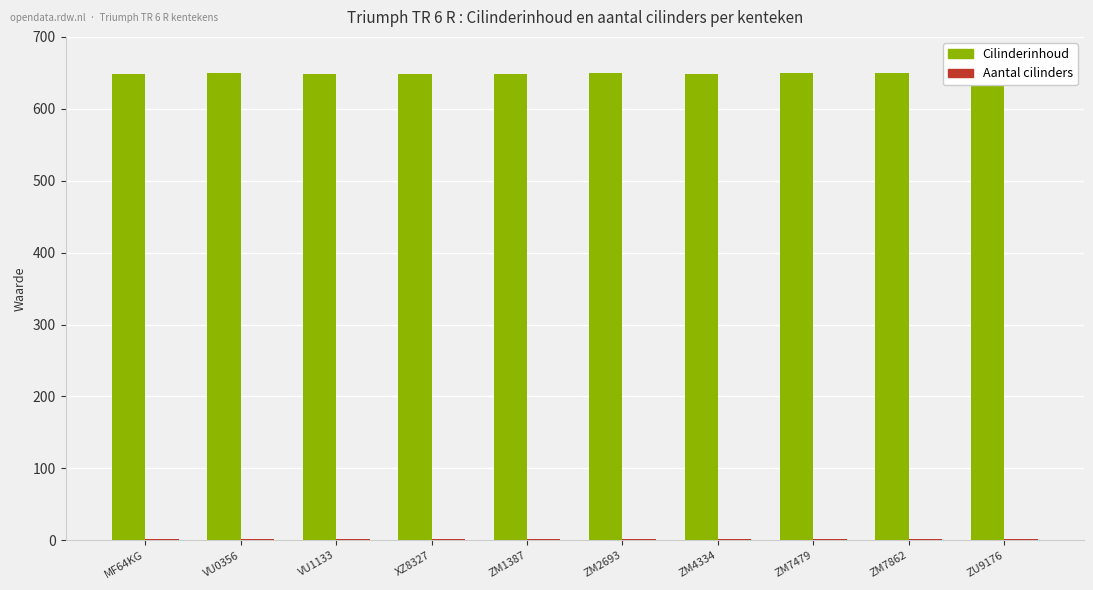

Reading right to left, extract all data points from this chart.

Cilinderinhoud: ZU9176=649	ZM7862=650	ZM7479=650	ZM4334=649	ZM2693=650	ZM1387=649	XZ8327=649	VU1133=649	VU0356=650	MF64KG=649
Aantal cilinders: ZU9176=2	ZM7862=2	ZM7479=2	ZM4334=2	ZM2693=2	ZM1387=2	XZ8327=2	VU1133=2	VU0356=2	MF64KG=2